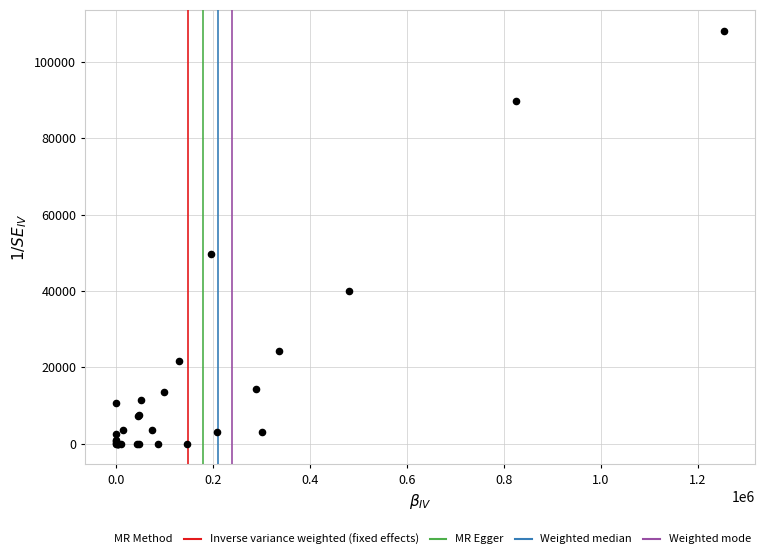

What Y value in the scatter plot is closest to 54079?

49741.4